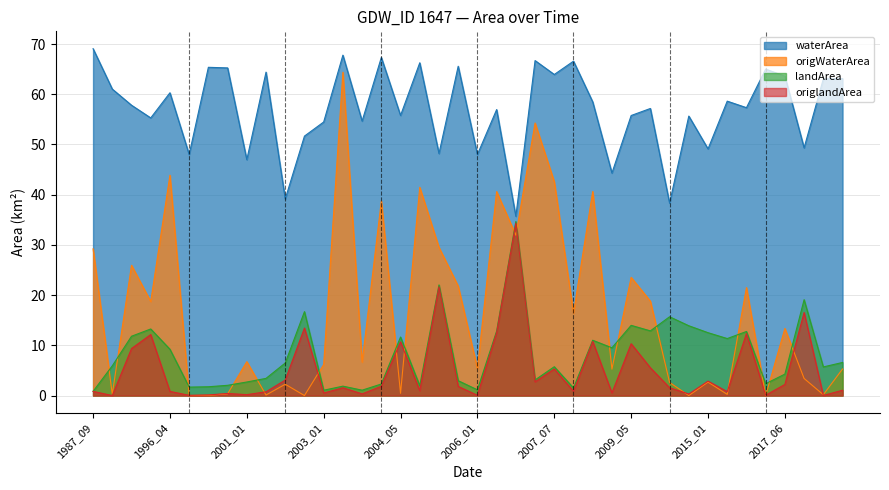

What is the value of the origWaterArea point at the 5th from the left?

43.9